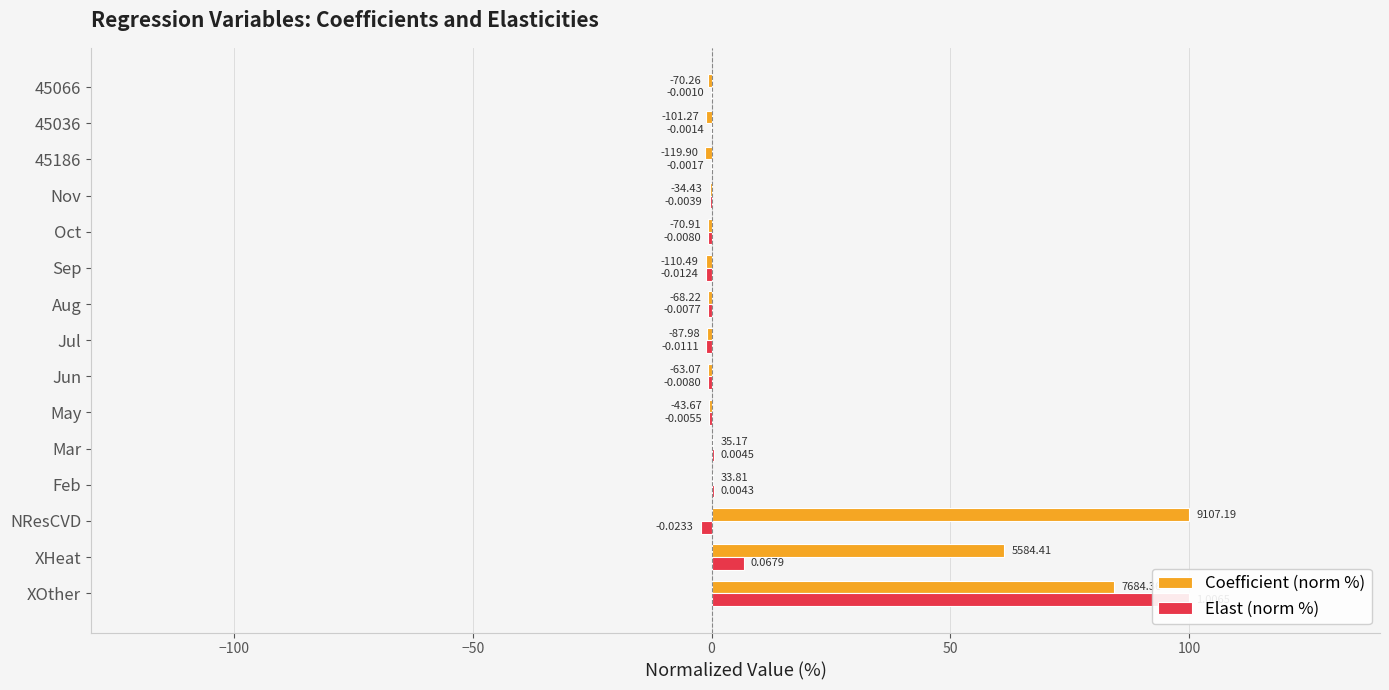

Is the value of Coefficient (norm %) at 45066 greater than the value of Elast (norm %) at May?

No